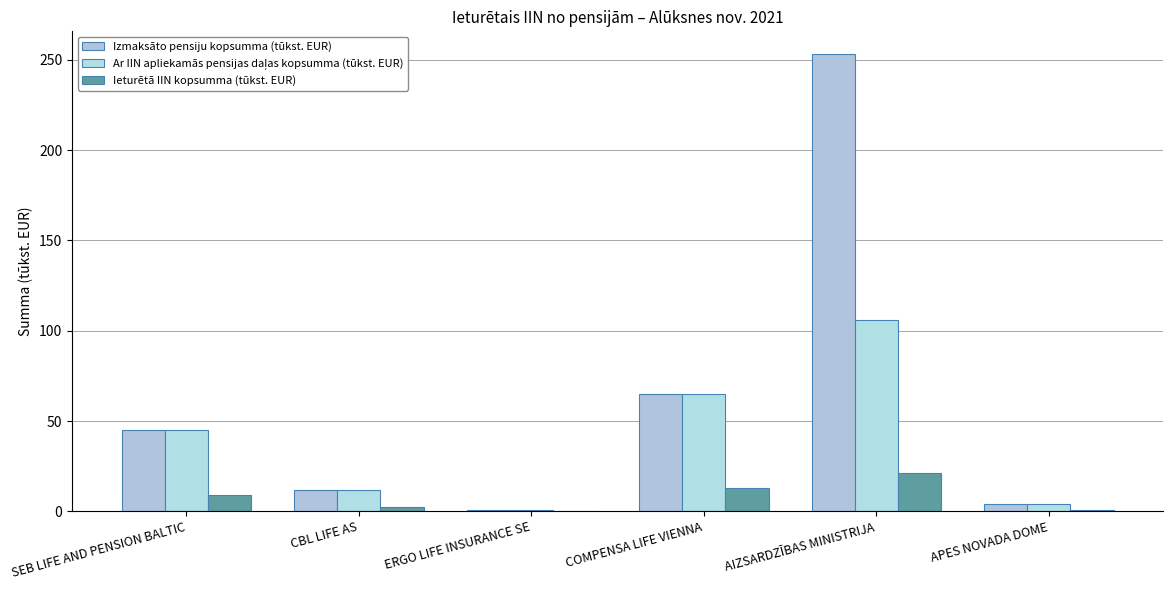

Are the bars horizontal?

No